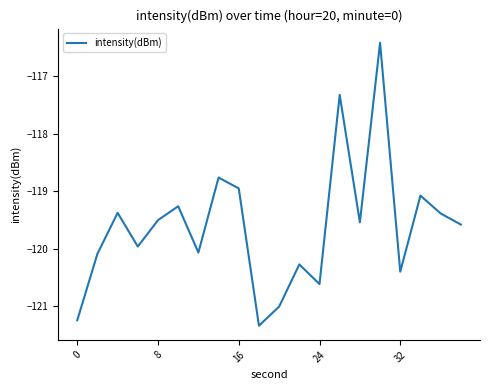

What is the minimum value shown in the chart?

-121.3